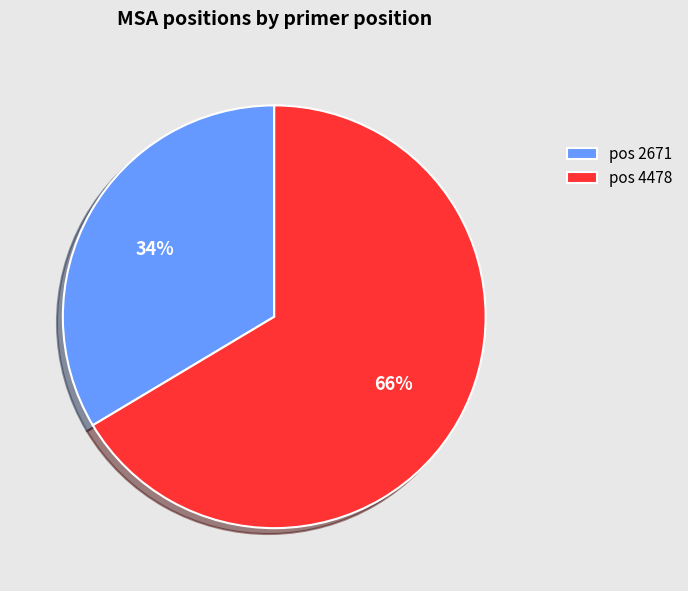

Which has a higher value, pos 2671 or pos 4478?

pos 4478